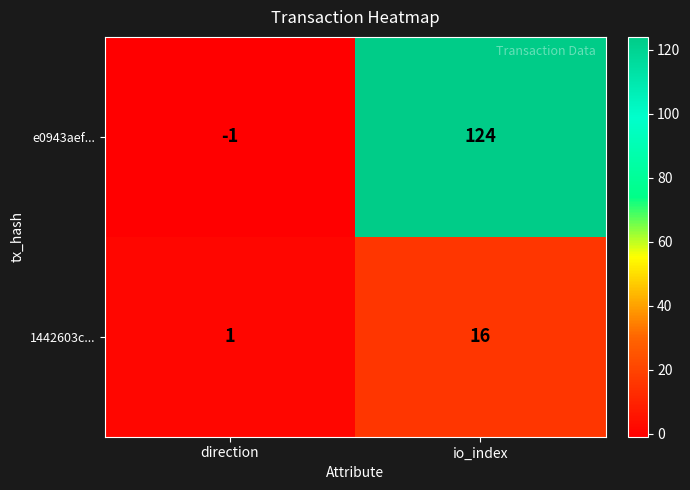

Reading left to right, extract all data points from this chart.

e0943aef...: -1	124
1442603c...: 1	16